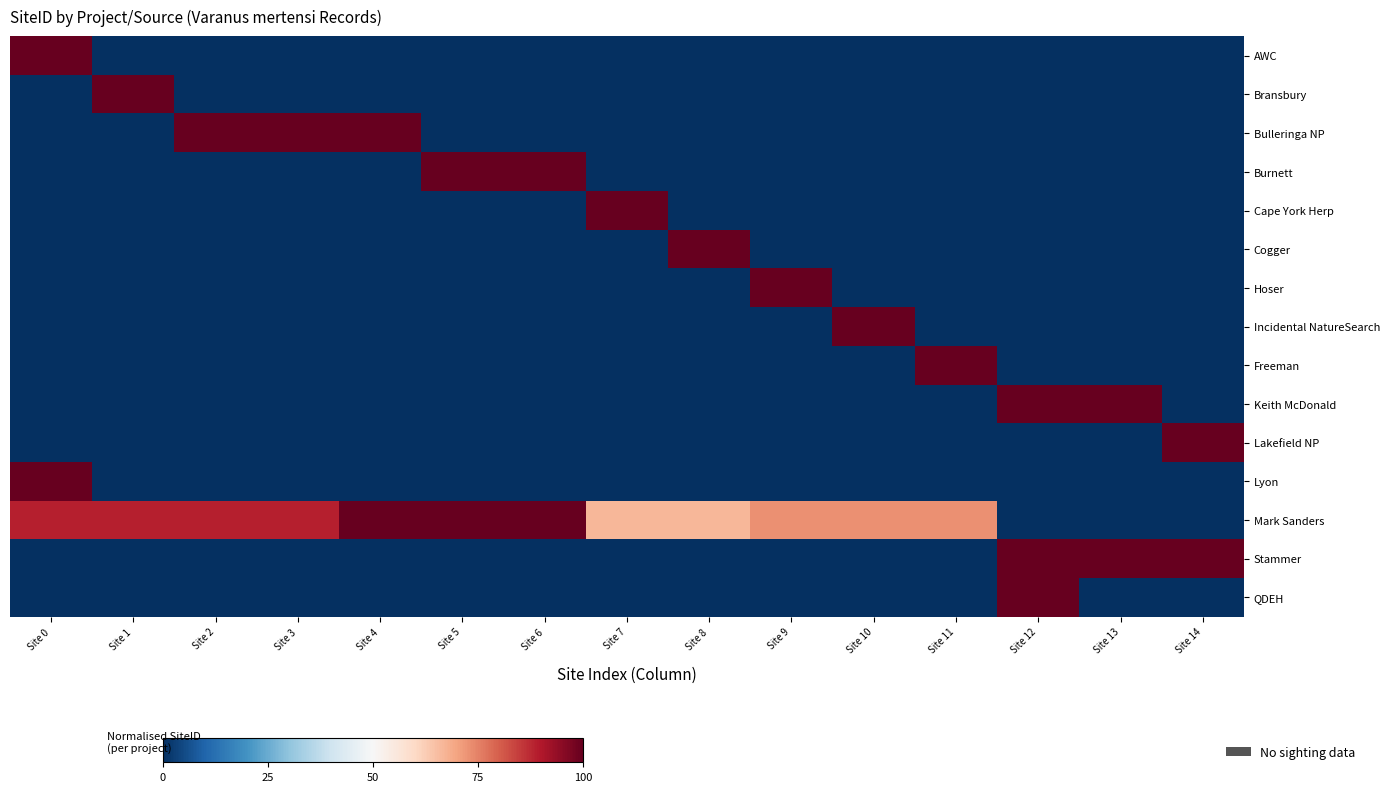

Which series changed the most between Site 3 and Site 5?

Bulleringa NP